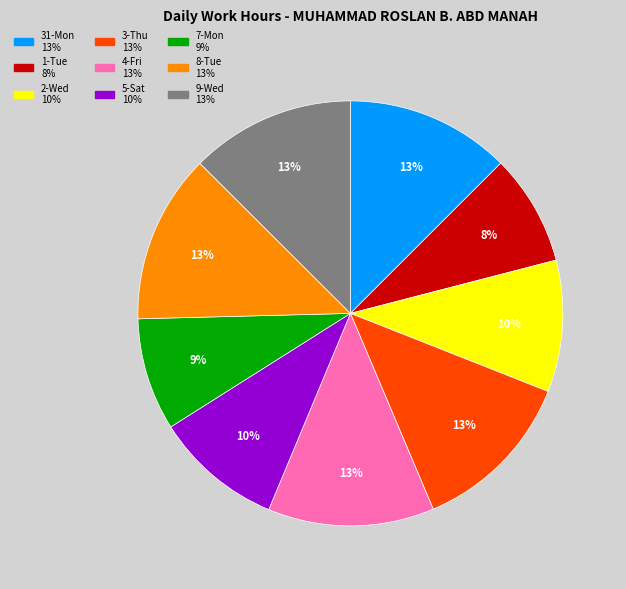

Is there any slice that represents more than half of the pie?

No